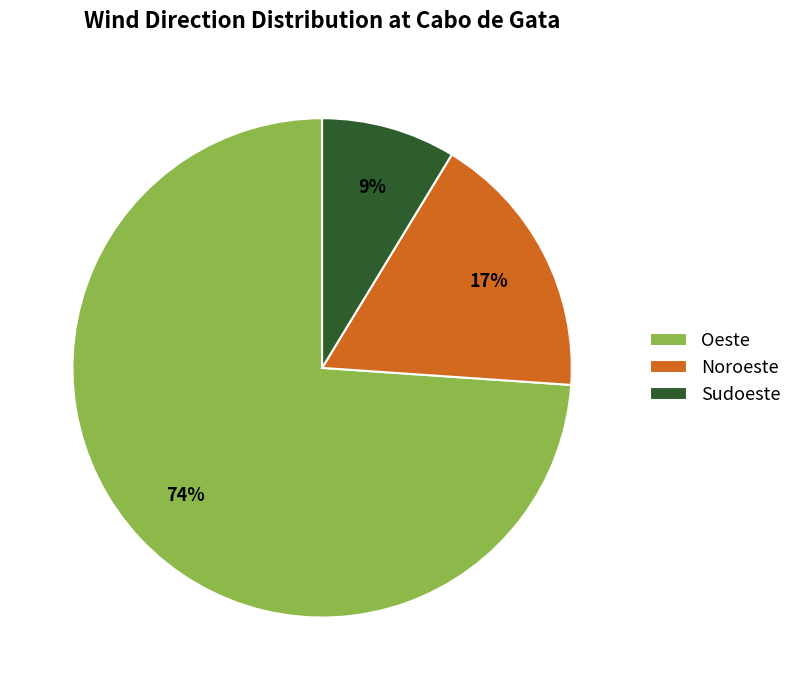

Is the sum of Oeste and Noroeste greater than half?

Yes